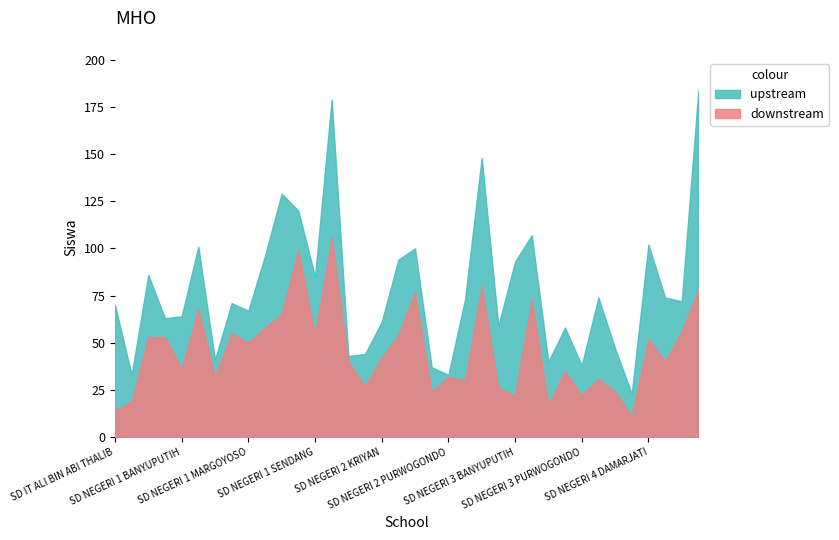

Between SD NEGERI 4 BANYUPUTIH and SD NEGERI 3 BAKALAN, which is larger?

SD NEGERI 3 BAKALAN